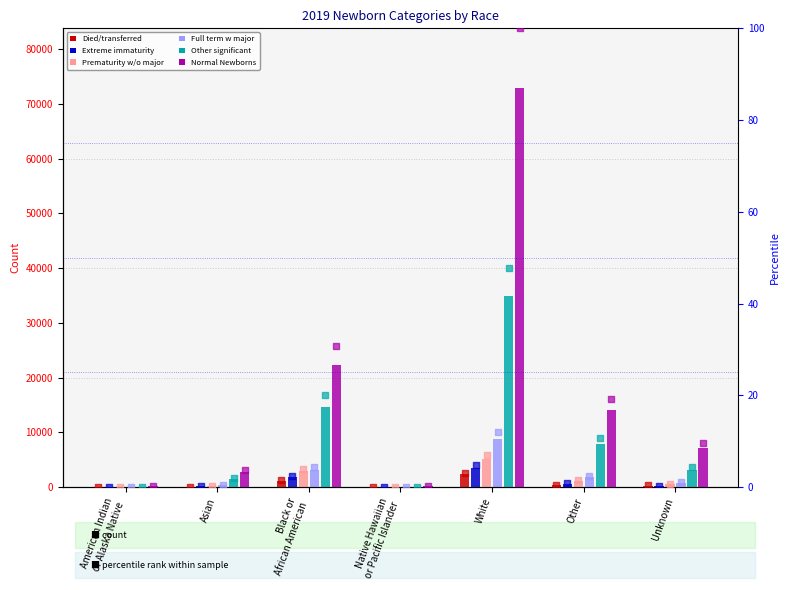

At which category is the sum across all series the highest?

White